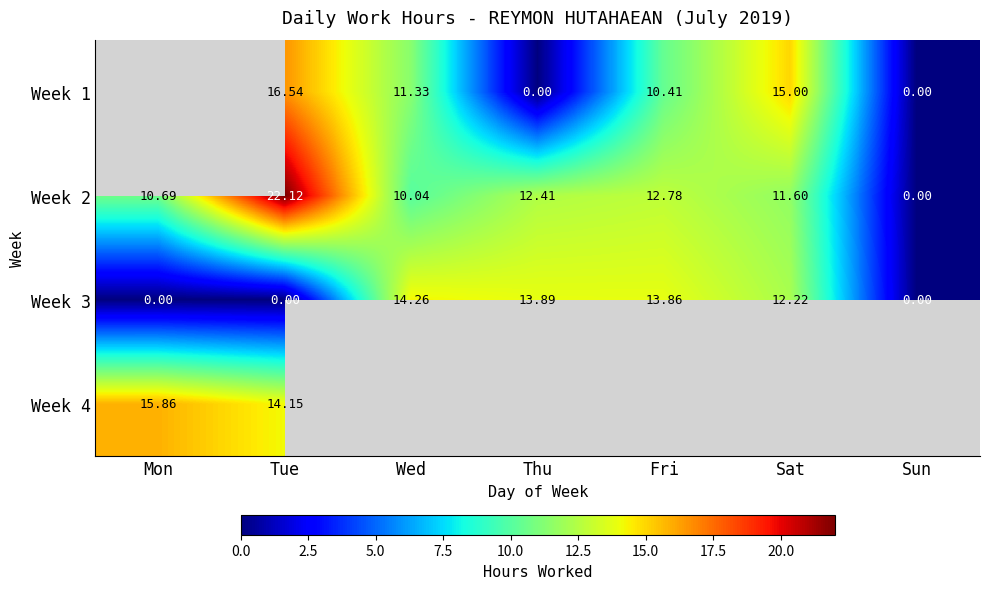

Which category has the highest value in the Week 3 series?

Wed